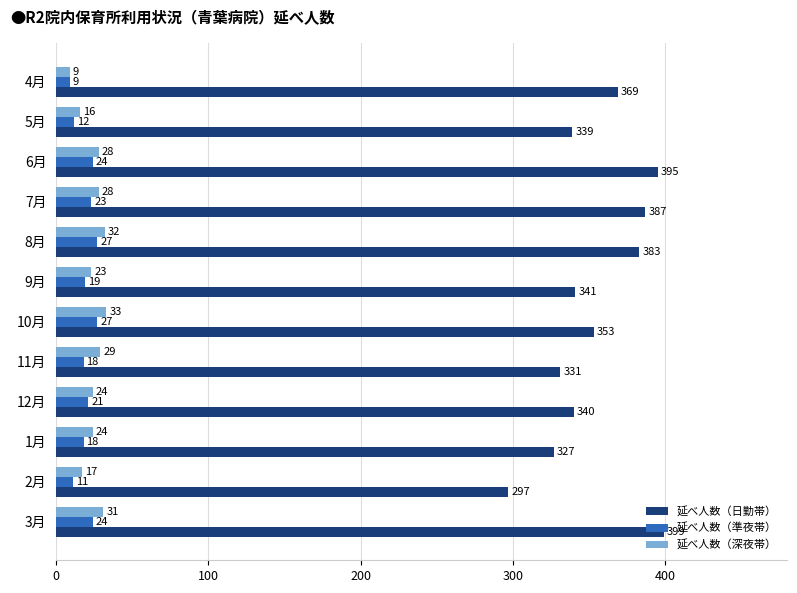

Between 6月 and 12月, which series saw the biggest shift?

延べ人数（日勤帯）